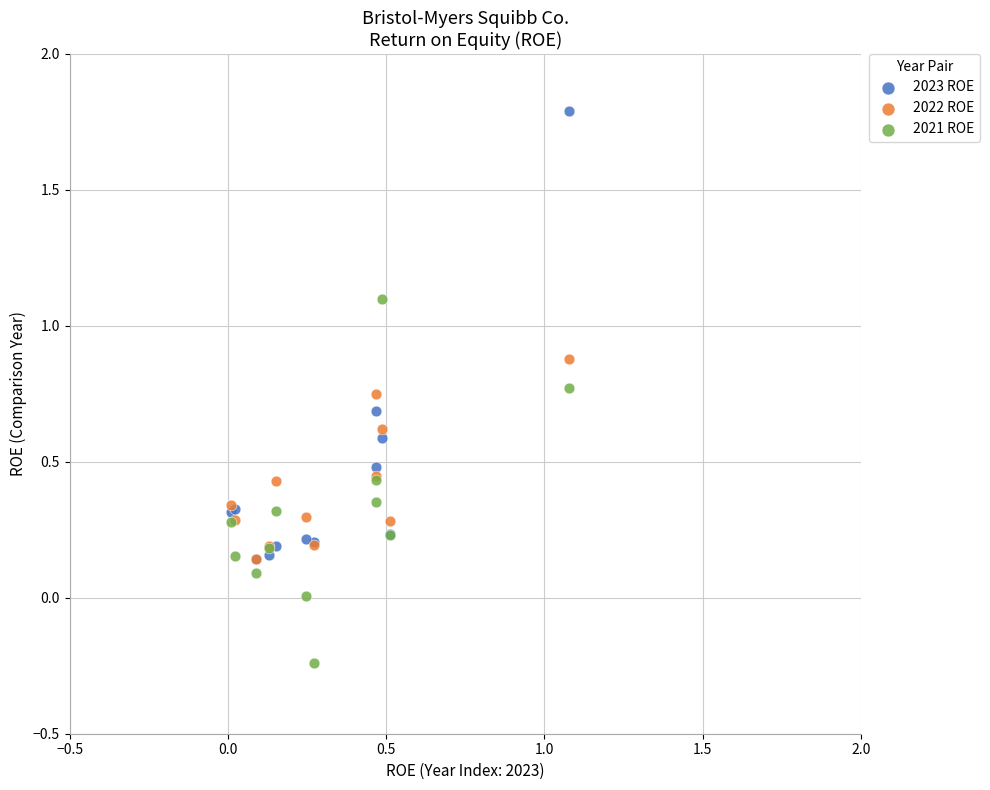

What are all the series names shown in the legend?

2023 ROE, 2022 ROE, 2021 ROE